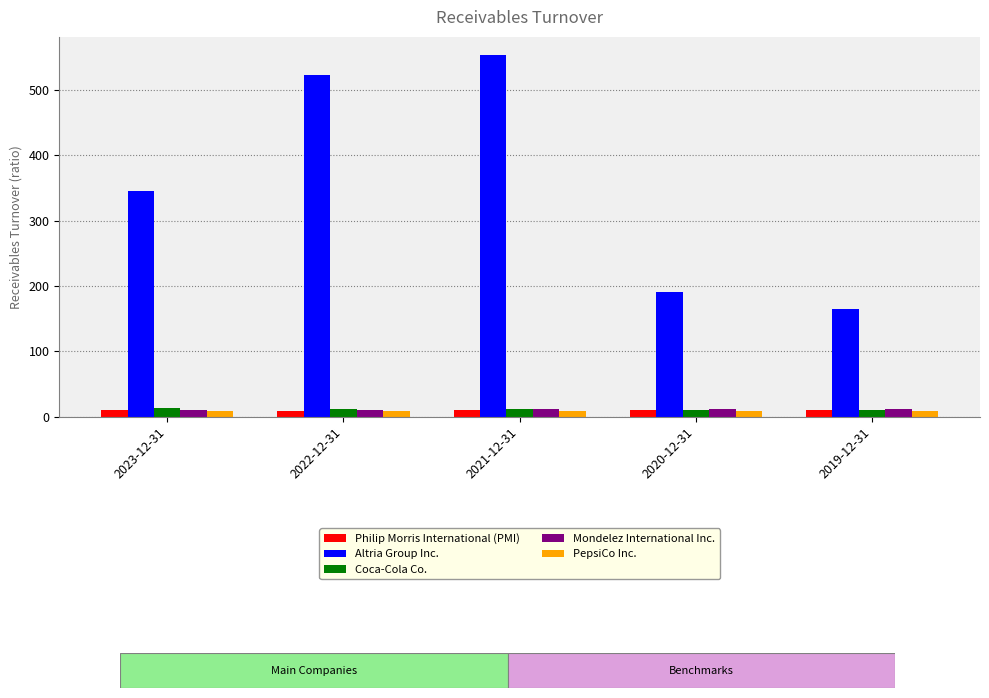

Count the number of data series in this chart.

5